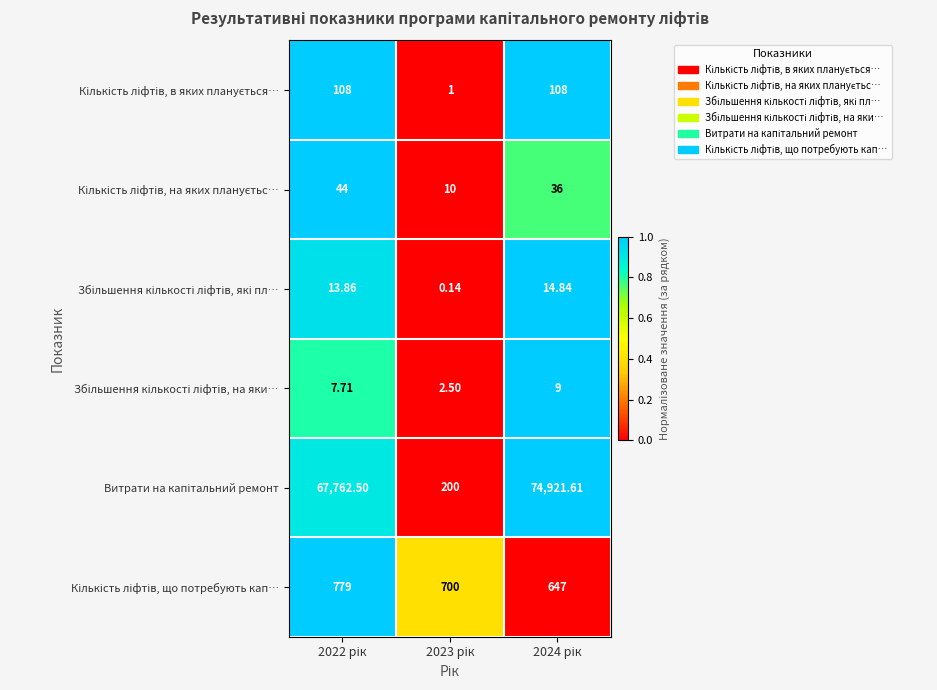

How many distinct data groups are displayed?

6